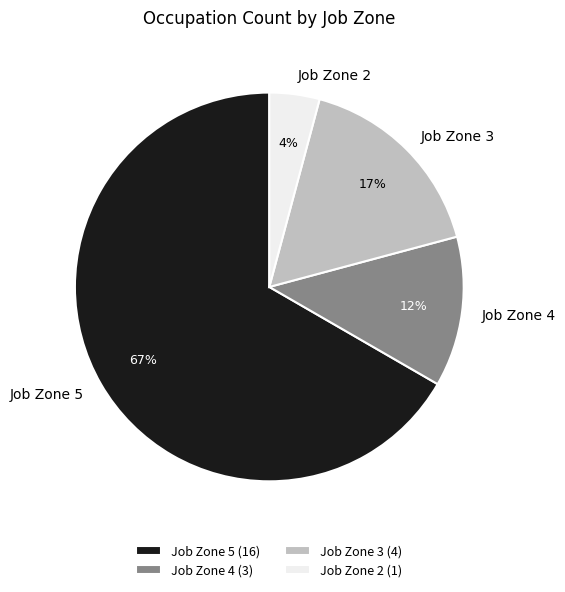

Does Job Zone 4 account for over 50% of the chart?

No